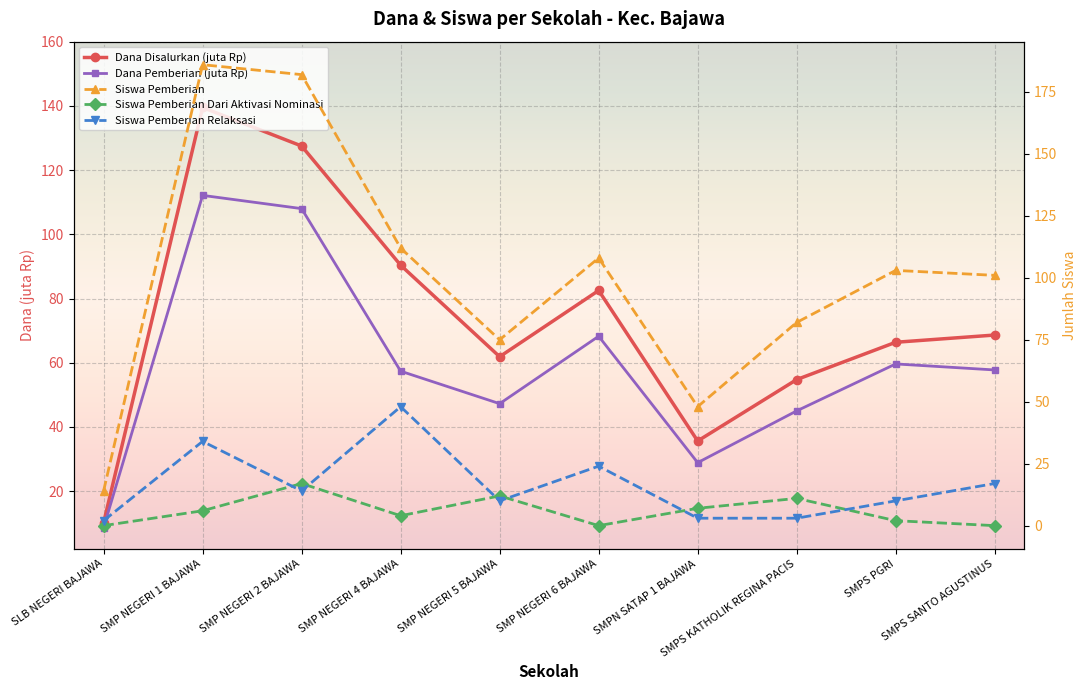

Is it true that Dana Pemberian (juta Rp) equals 59.6 at SMPS PGRI?

True